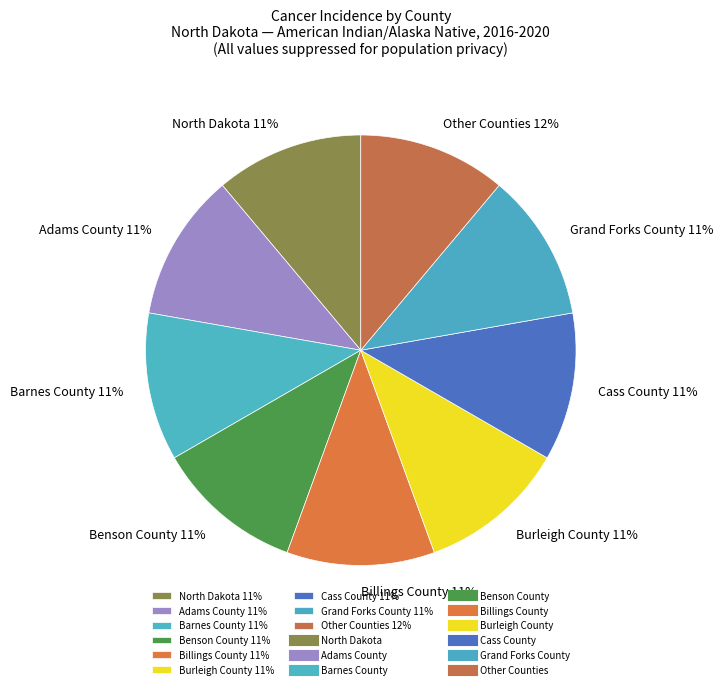

Is it true that Bottineau County is 1% of the pie?

False